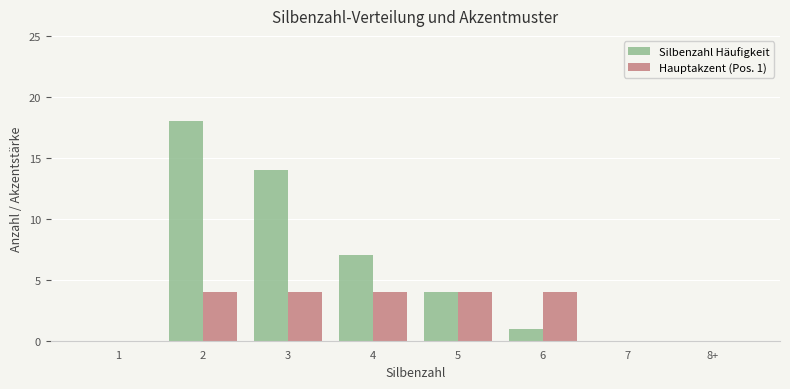

At which label is Silbenzahl Häufigkeit closest to 9?

4